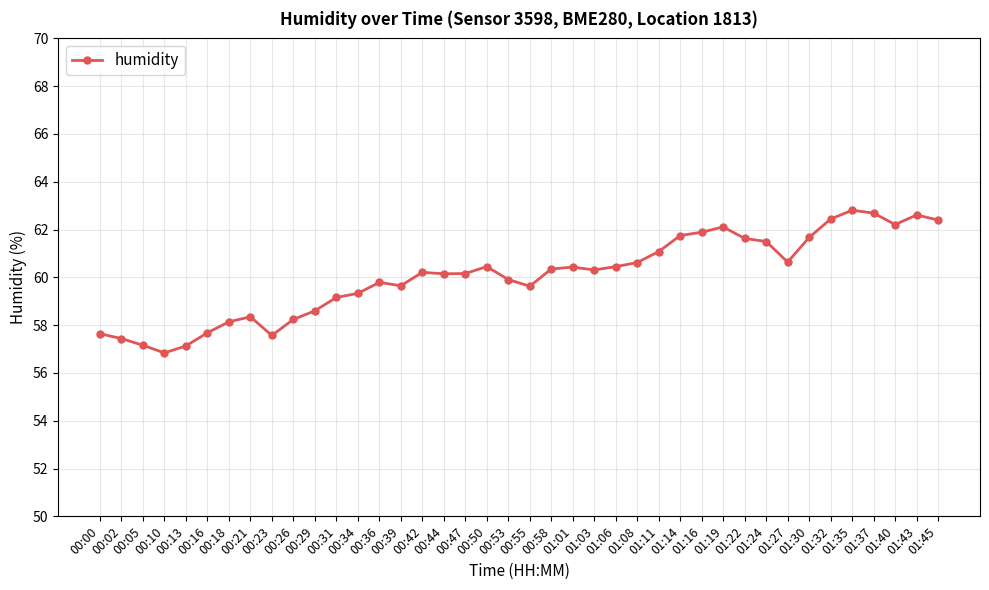

What is the label of the 22nd point from the left?

00:58